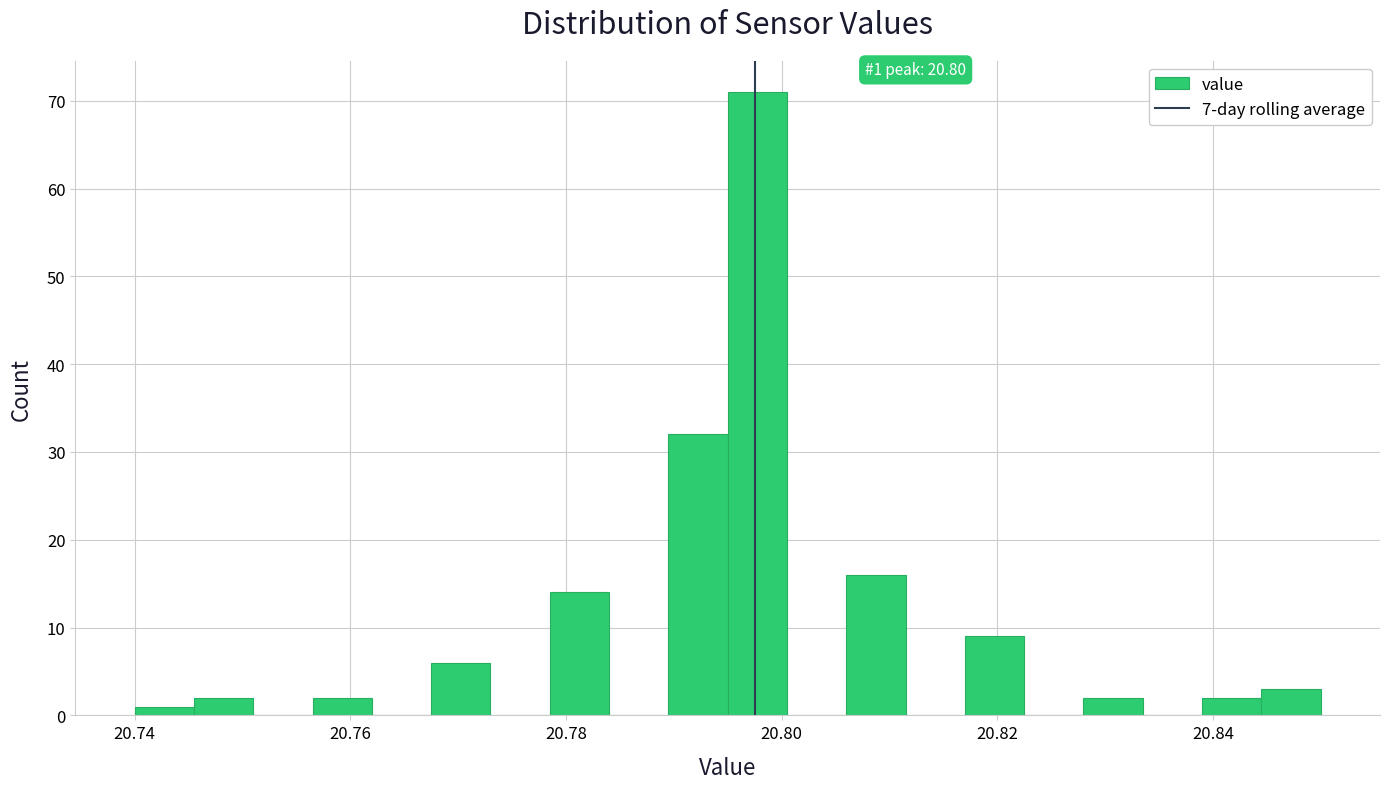

Around what value on the x-axis is the tallest bar? Give the approximate position of its centre, as read against the axis.

20.798